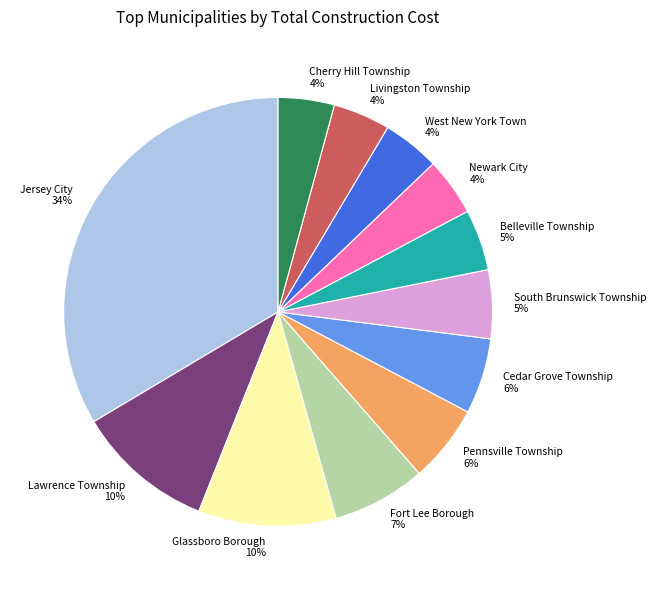

Is the sum of Lawrence Township and Pennsville Township greater than half?

No